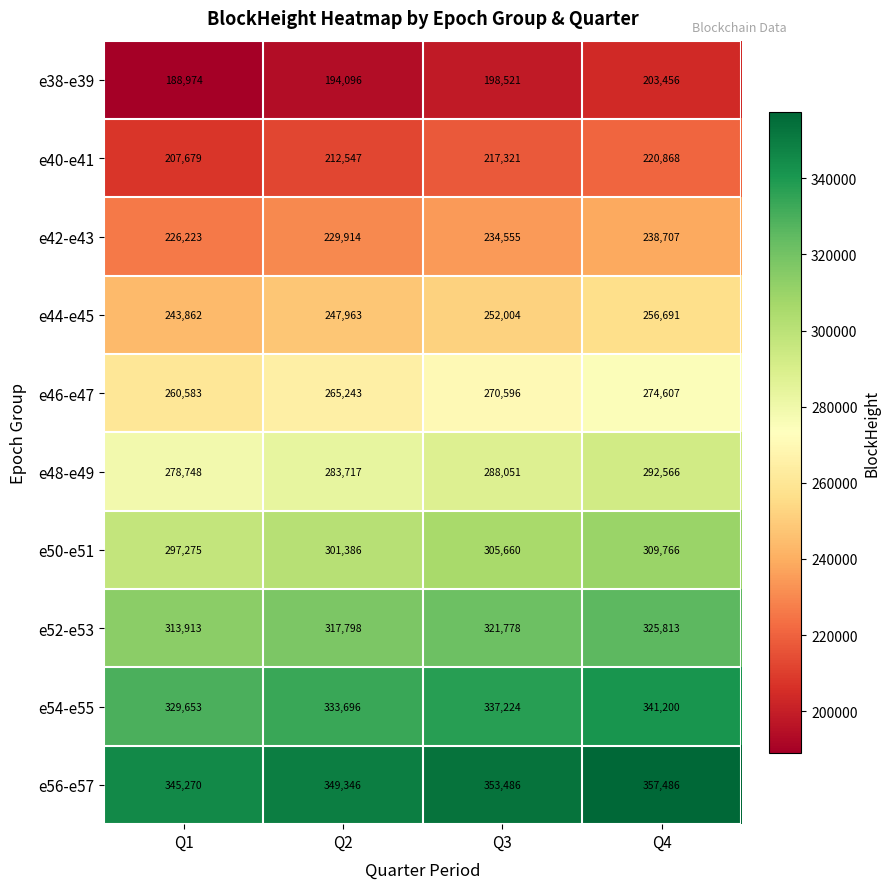

Between Q1 and Q2, which series saw the biggest shift?

e38-e39